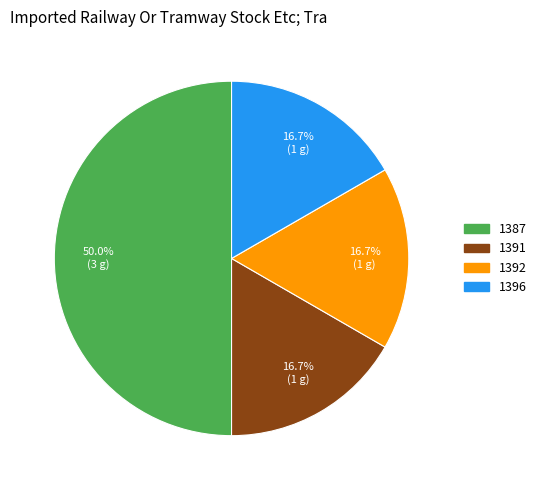

Between 1387 and 1396, which is larger?

1387